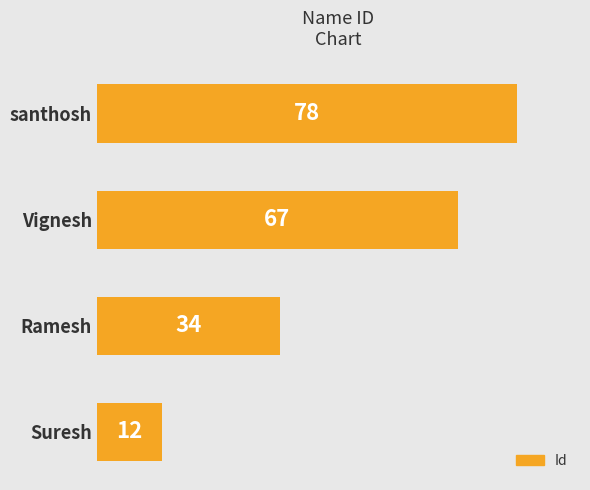

What is the average value?

48